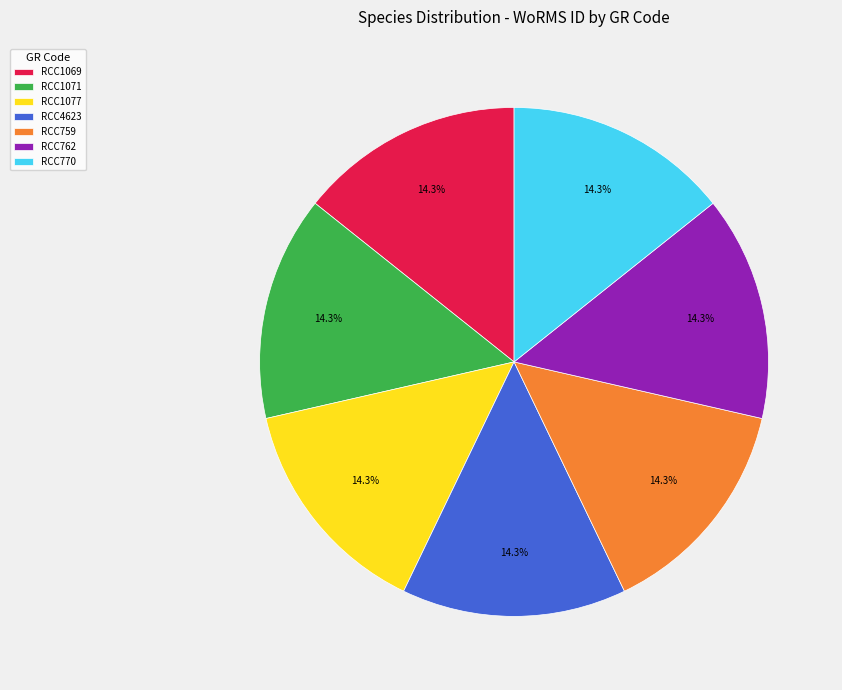

Is there a majority slice in this chart?

No